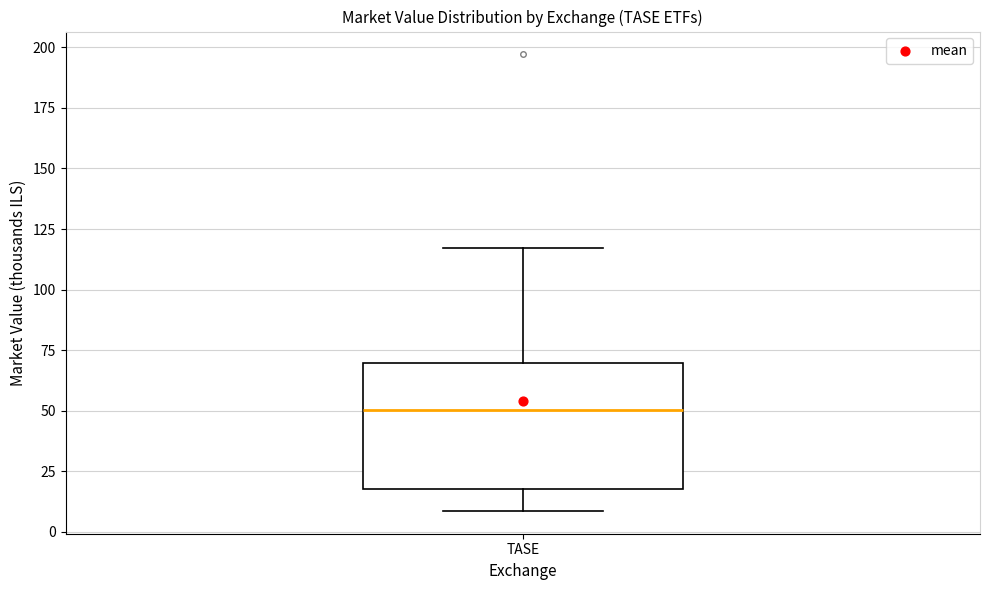

Read this box plot against the y-axis: the position of the median line, the range covered by the box, and the ends of both whiskers. The values are not printed on the chart, so give them approximately, as read against the axis.

median 50, box 20 to 70, whiskers 10 to 115